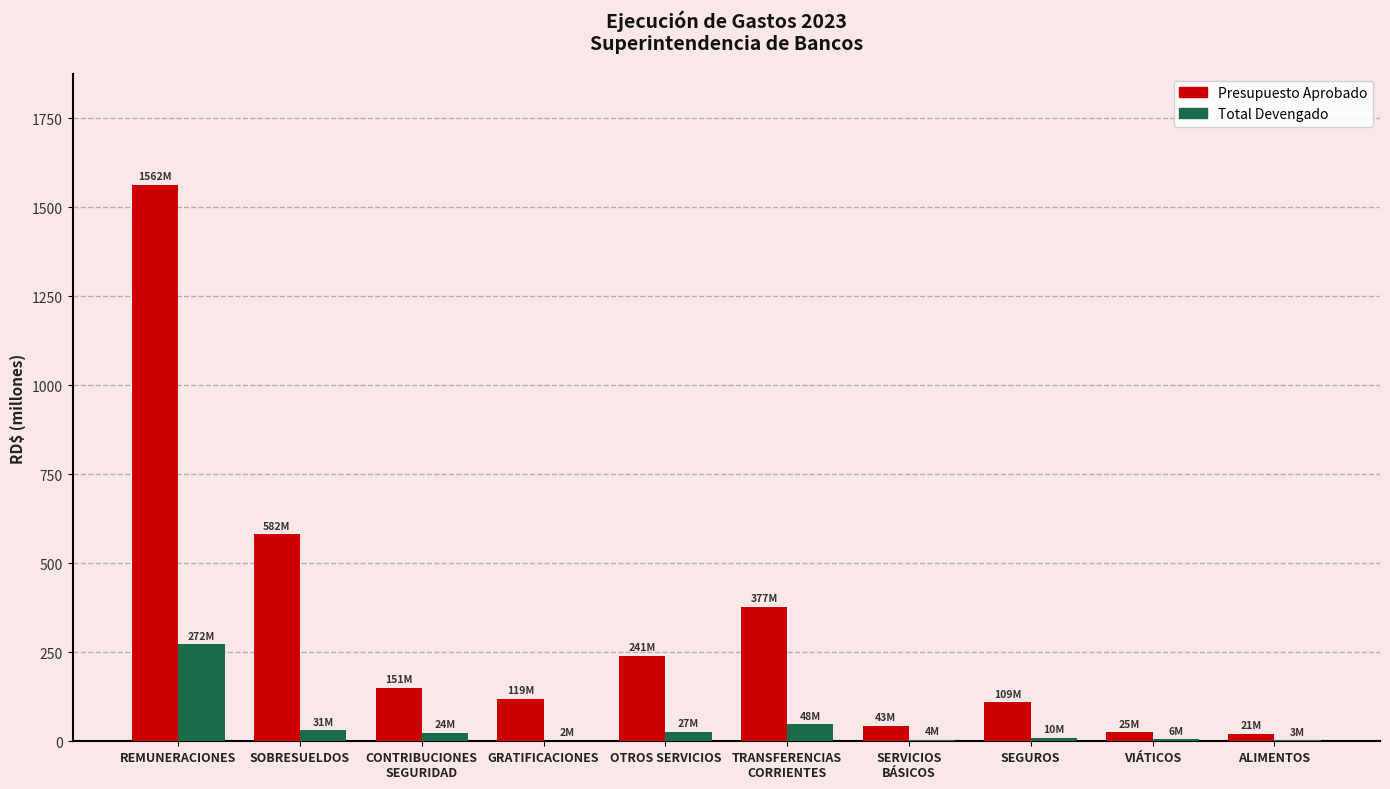

Which label corresponds to the largest value in the chart?

REMUNERACIONES